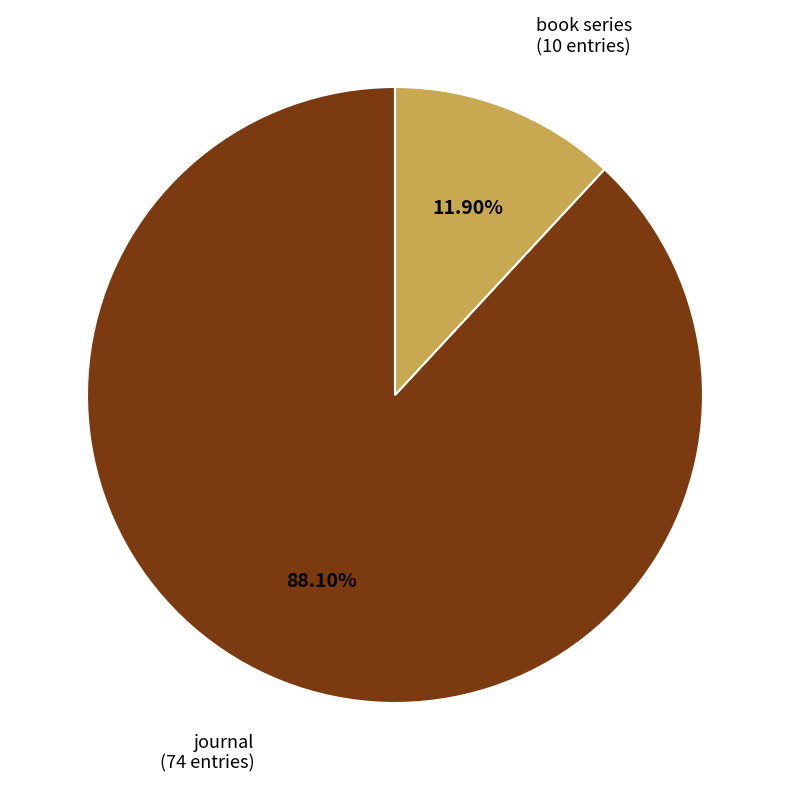

Is the sum of journal and book series greater than half?

Yes